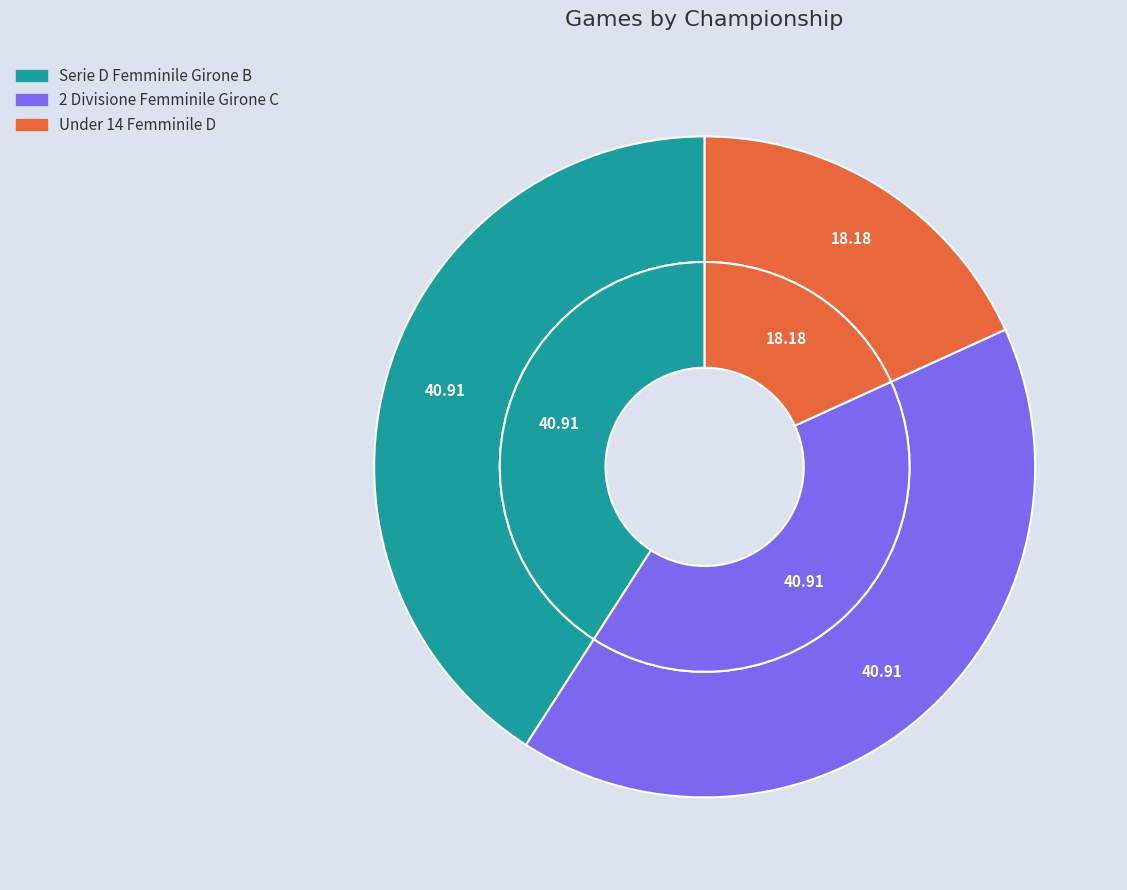

To the nearest percent, what is the combined percentage of Under 14 Femminile D and Serie D Femminile Girone B?

59%